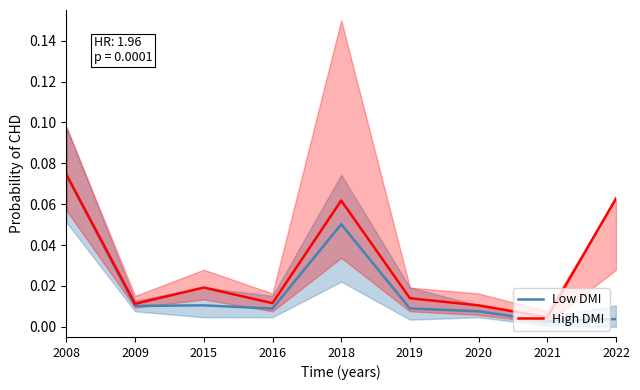

How many interior local valleys does the High DMI series have?

3